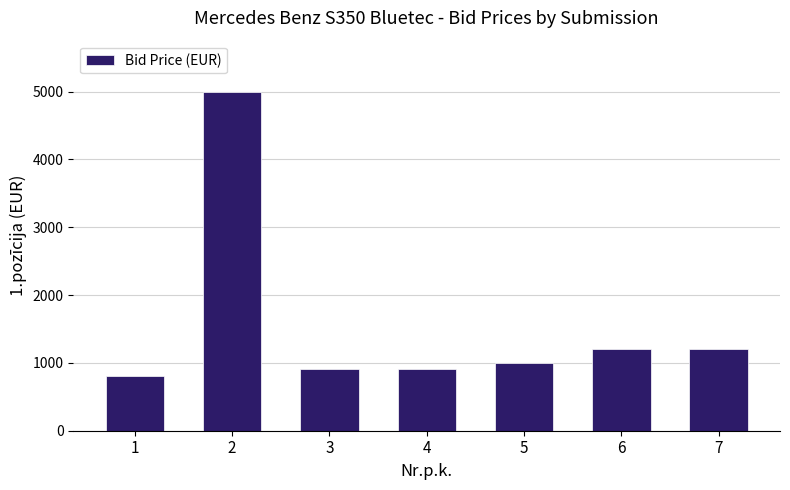

What is the value of the 3rd bar from the left?

912.0